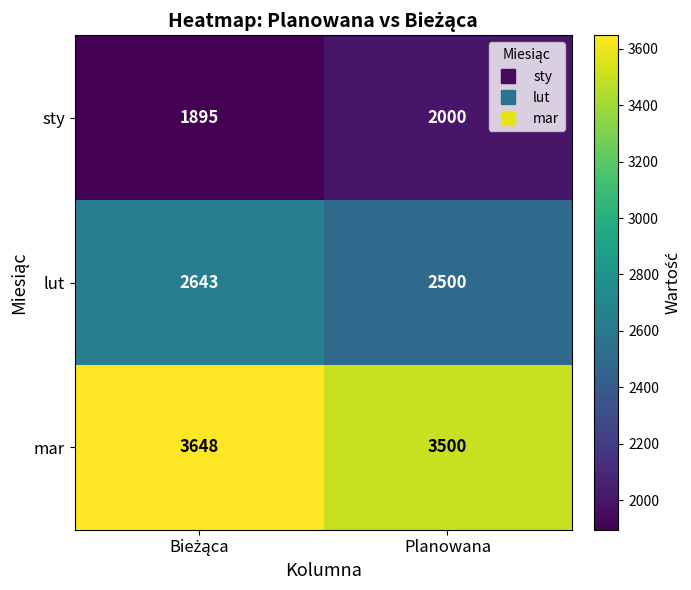

Which series has the largest total across all categories?

mar